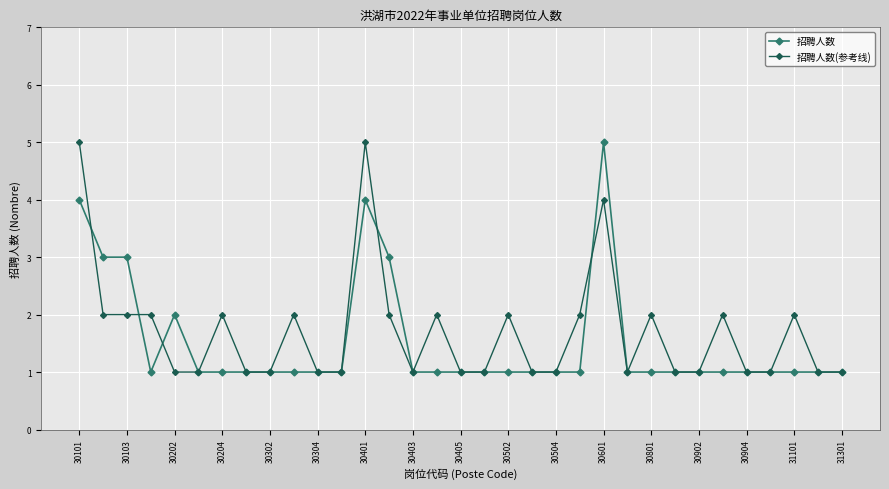

True or false: 招聘人数(参考线) has more than 2 interior local peaks.

True